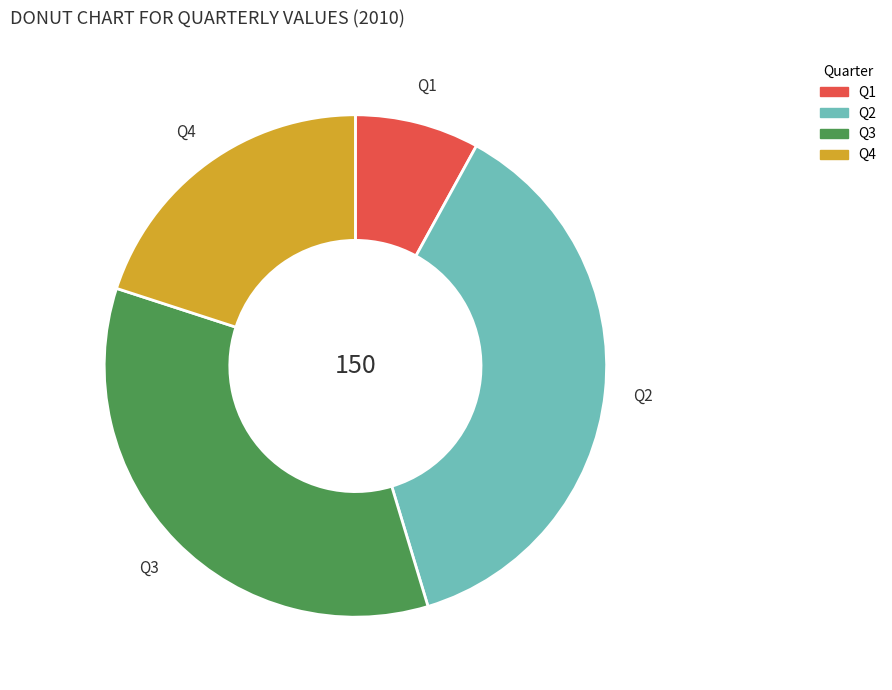

Is the sum of Q1 and Q2 greater than half?

No